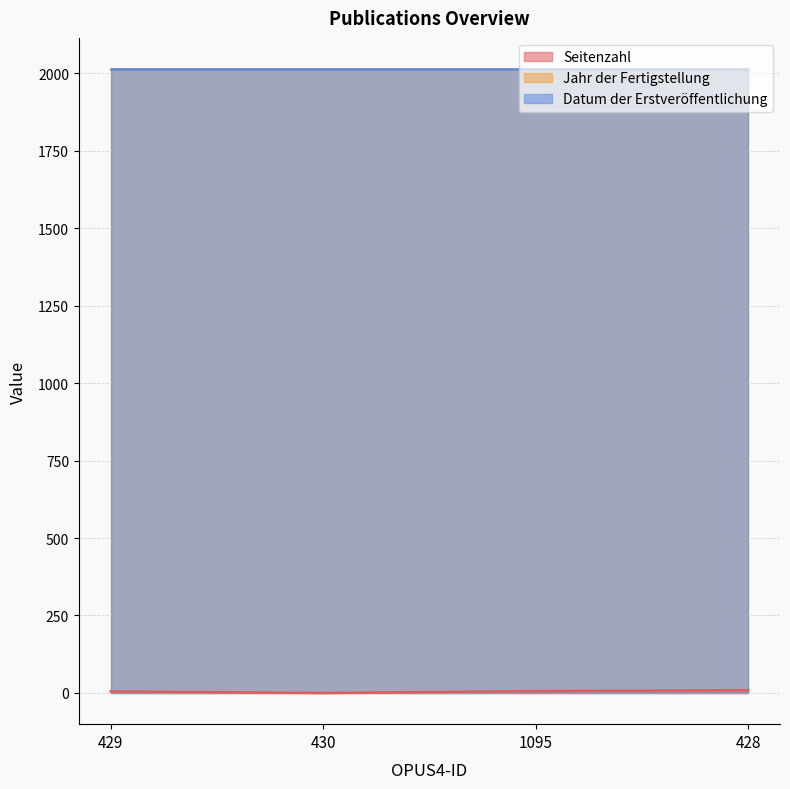

At which category does the chart reach its peak across all series?

429